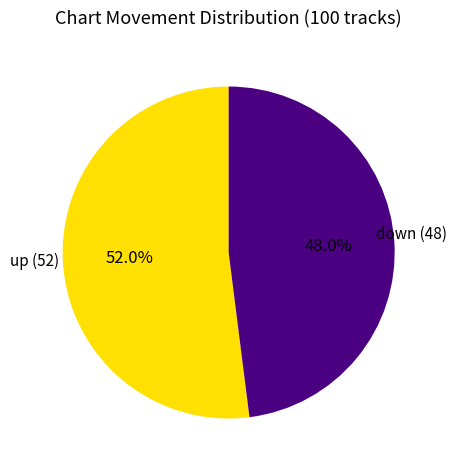

Count the number of slices in the pie.

2